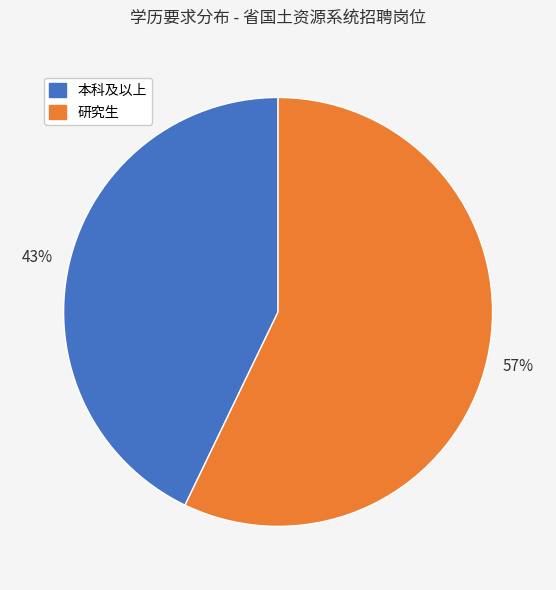

To the nearest percent, what is the difference between the 研究生 and 本科及以上 slice percentages?

14%